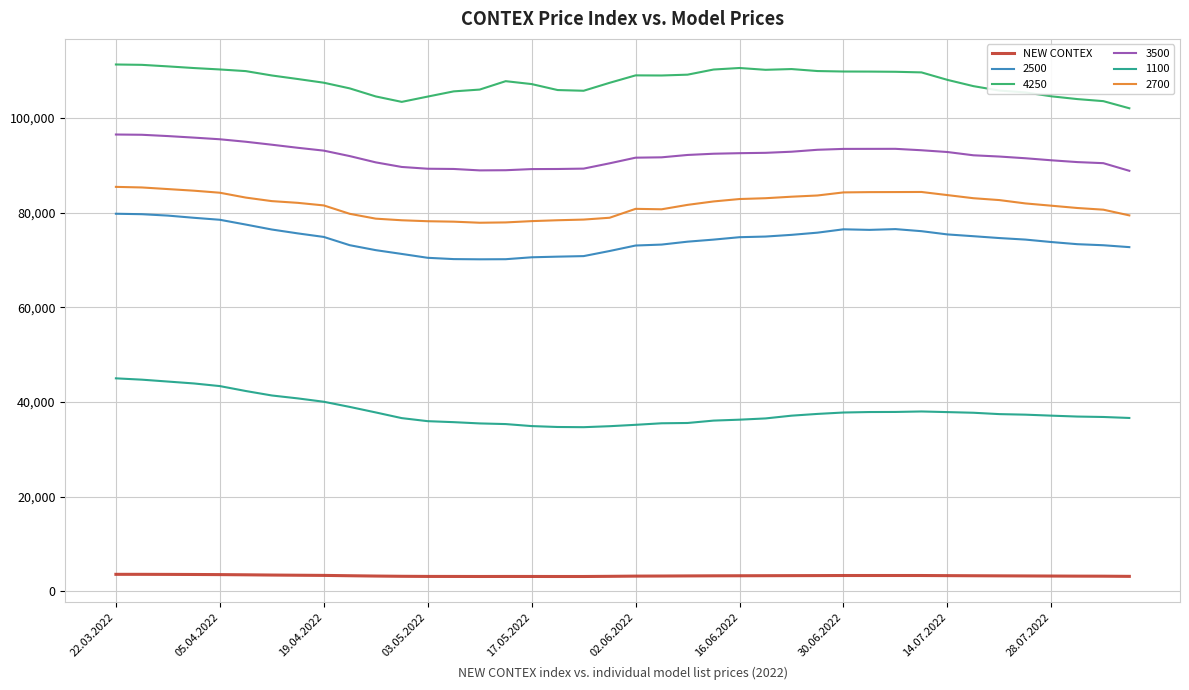

Which series has the largest total across all categories?

4250